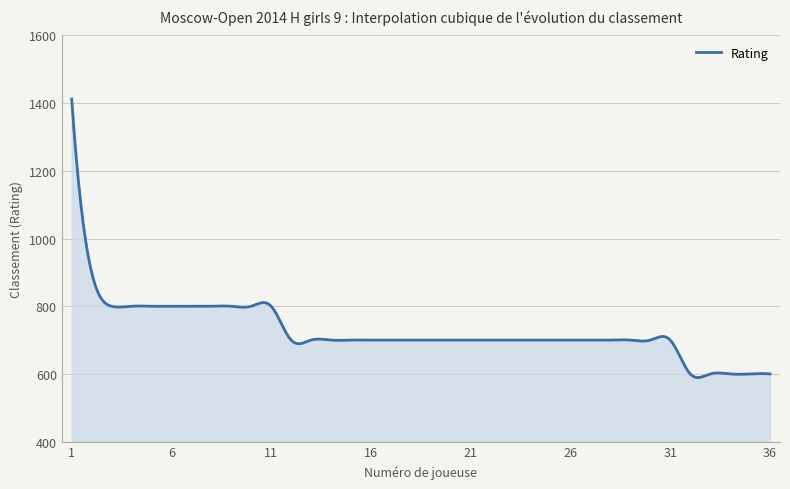

What is the maximum value shown in the chart?

1412.0